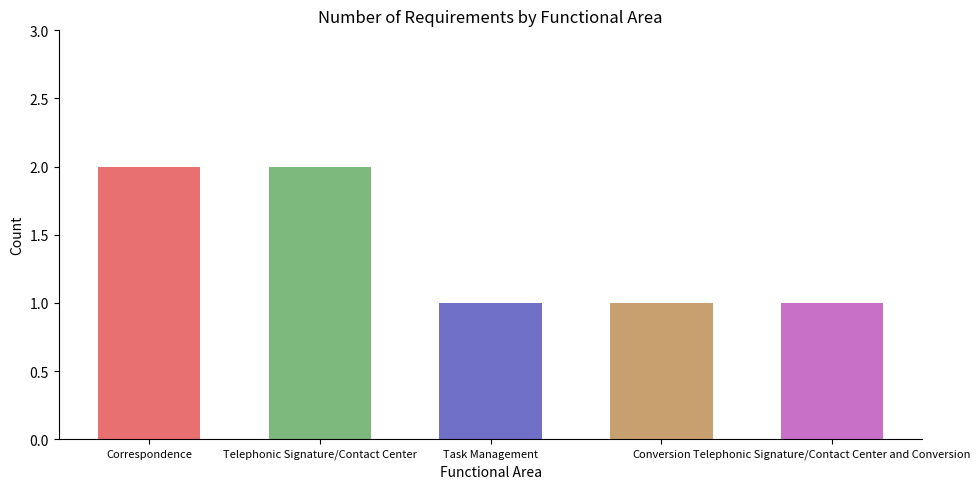

How many bars are there in total?

5